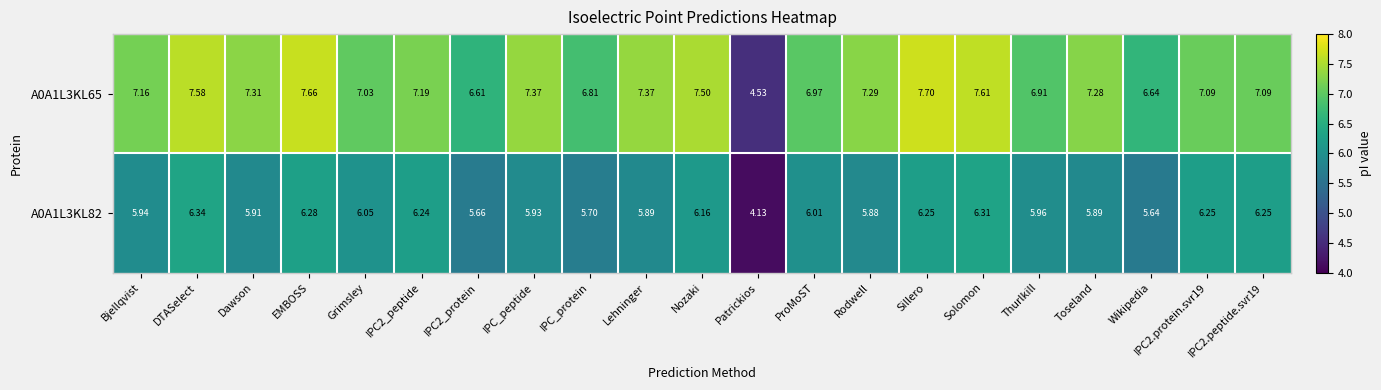

Is the value of A0A1L3KL65 at ProMoST greater than the value of A0A1L3KL82 at Nozaki?

Yes